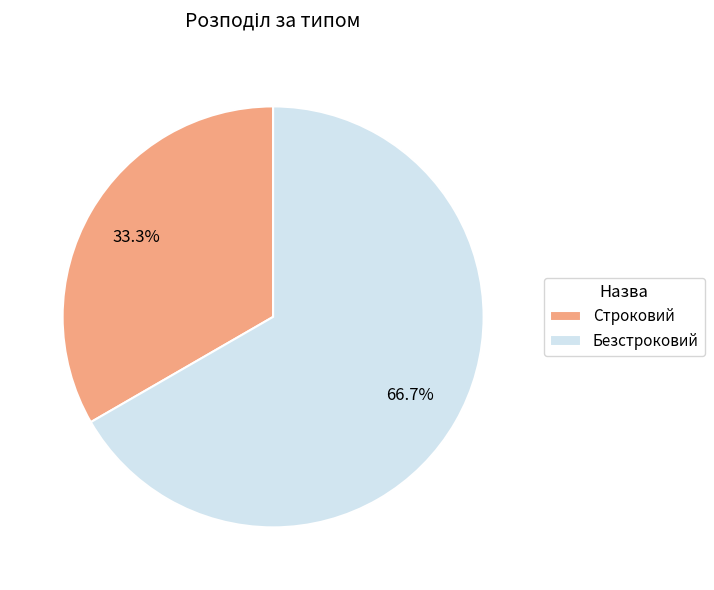

Which category accounts for the majority?

Безстроковий